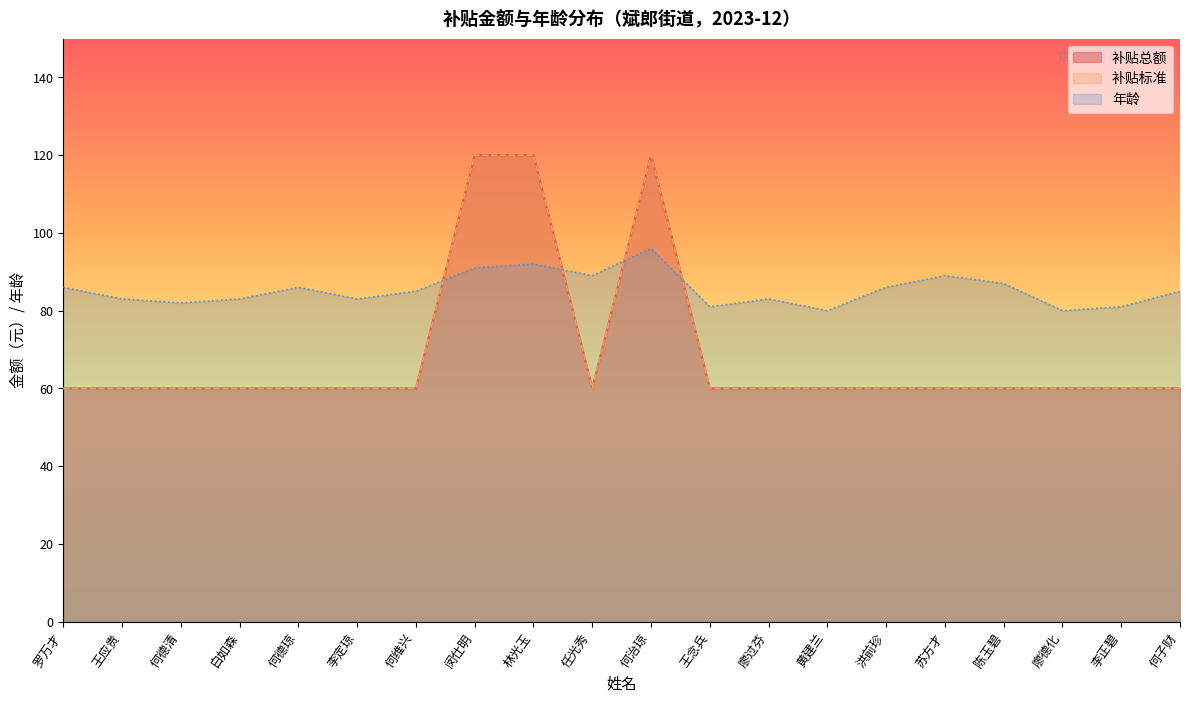

What is the difference between the 年龄 values at 王念兵 and 闵仕明?

10